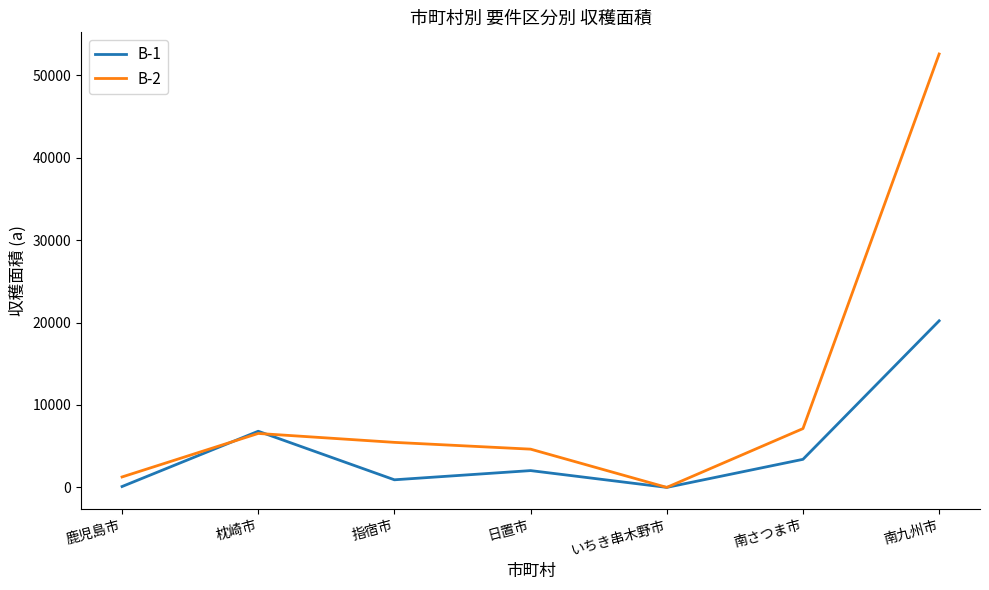

List the series in order of their overall mean, lowest first.

B-1, B-2